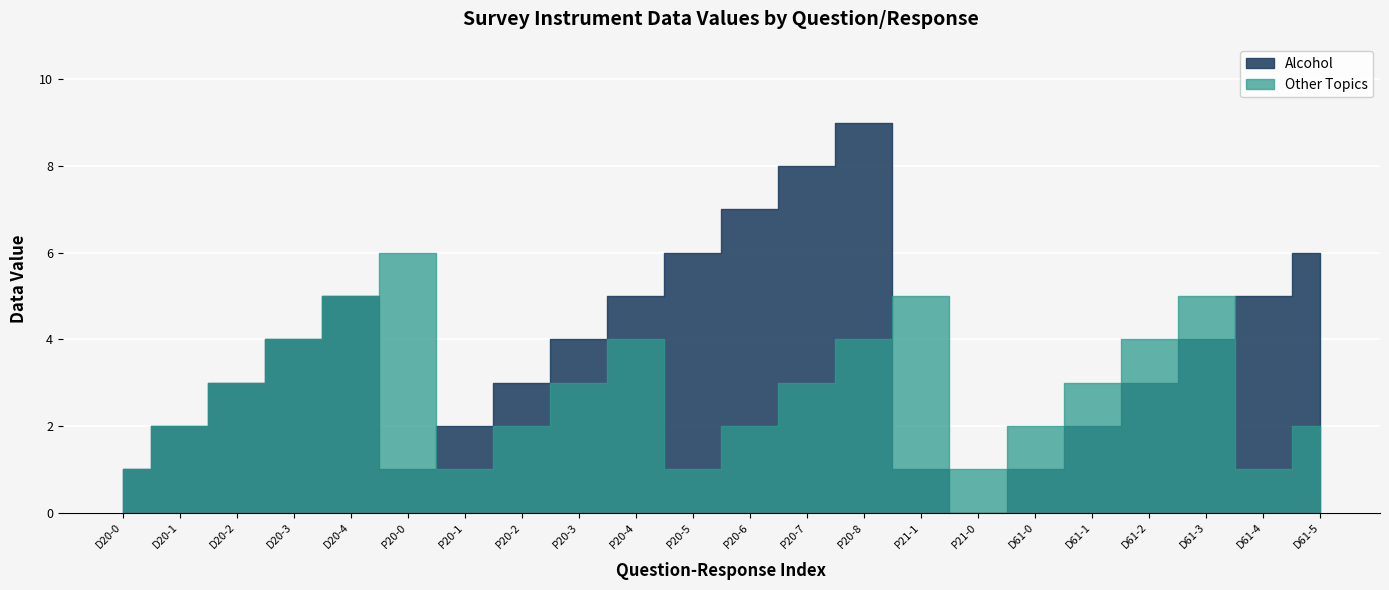

At how many categories does at least one series exceed 7?

2